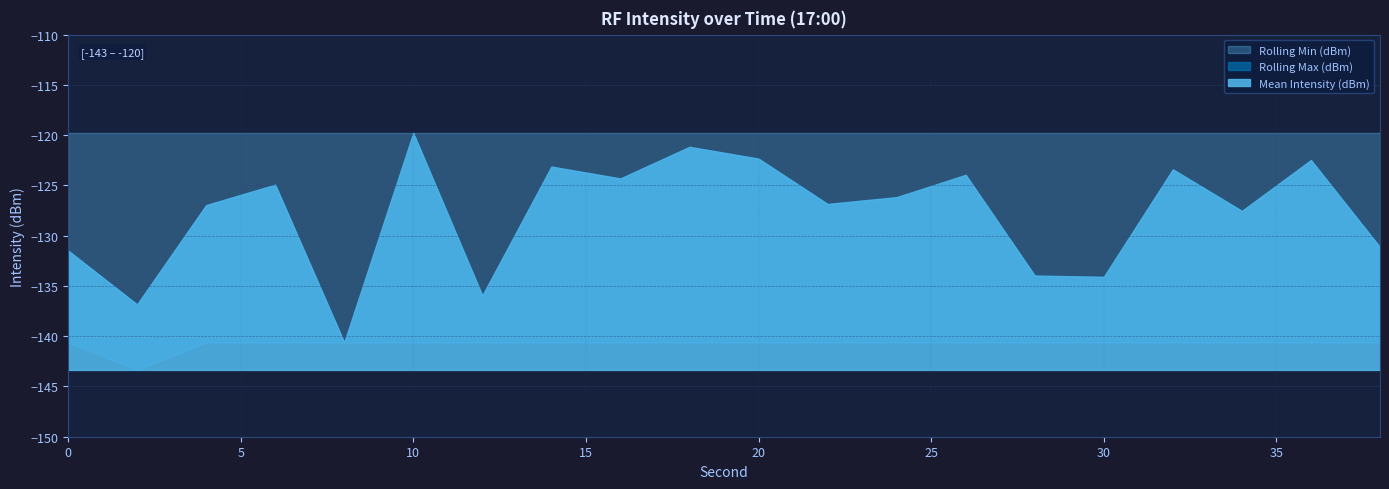

The value of Mean Intensity (dBm) at 30 is -134.1. True or false?

True